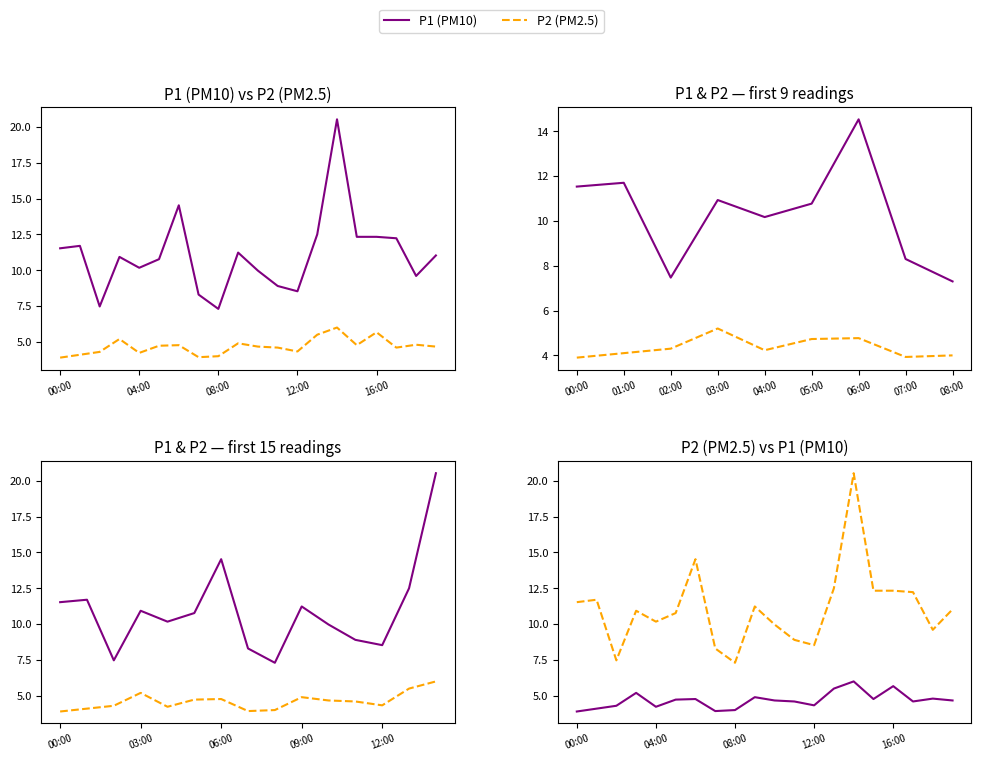

In P2 (PM2.5), how many points are lower than both neighbors (excluding endpoints)?

5